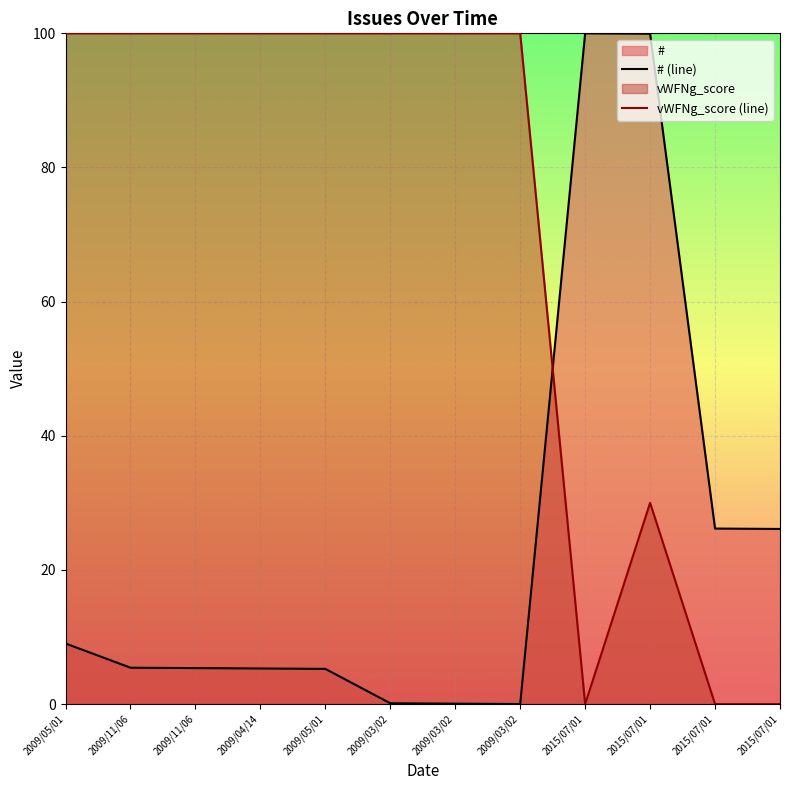

Which category has the lowest value across all series?

2009/03/02